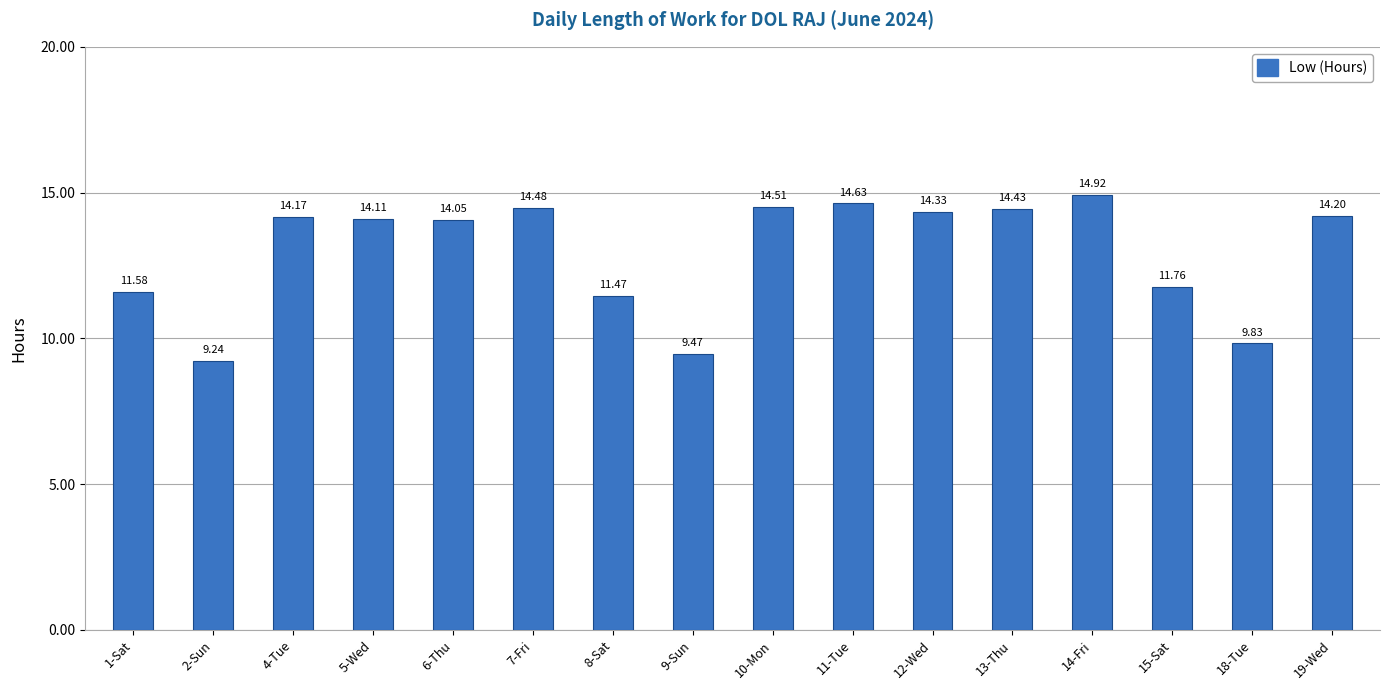

How many distinct data groups are displayed?

1